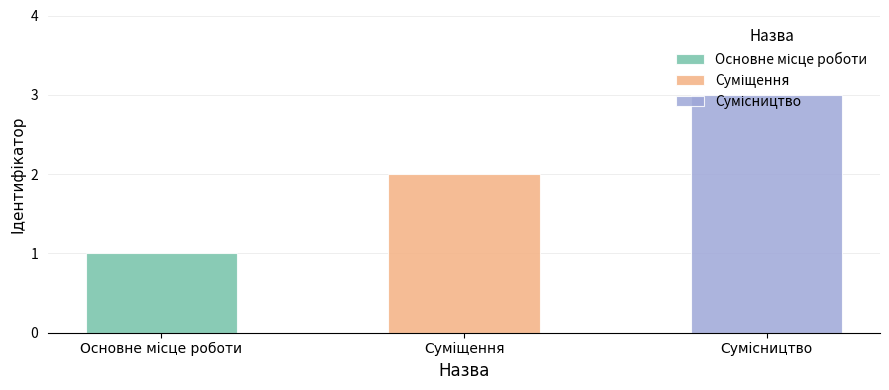

Reading right to left, transcribe all the data shown in this chart.

3	2	1